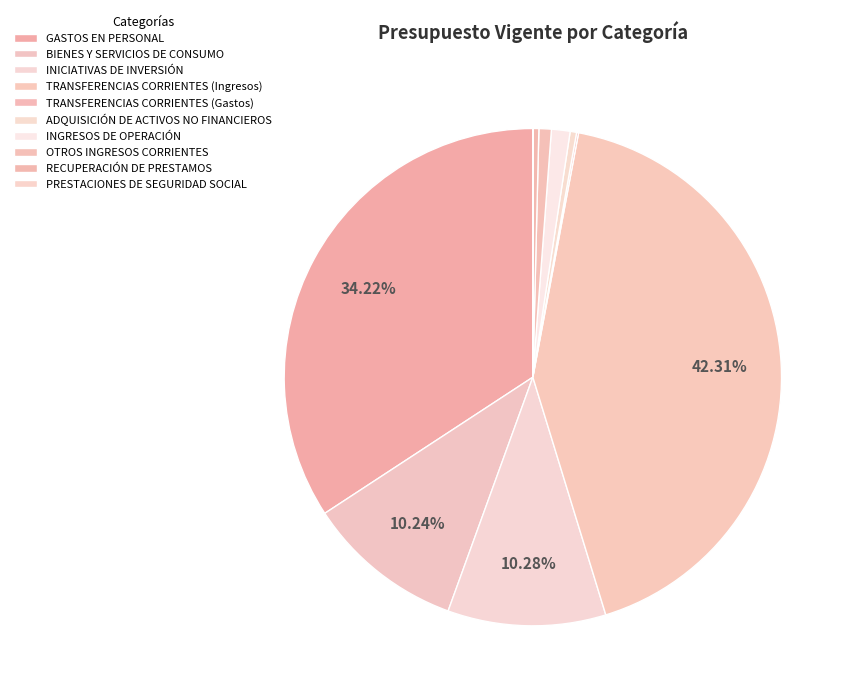

The BIENES Y SERVICIOS DE CONSUMO slice represents 18% of the pie. True or false?

False